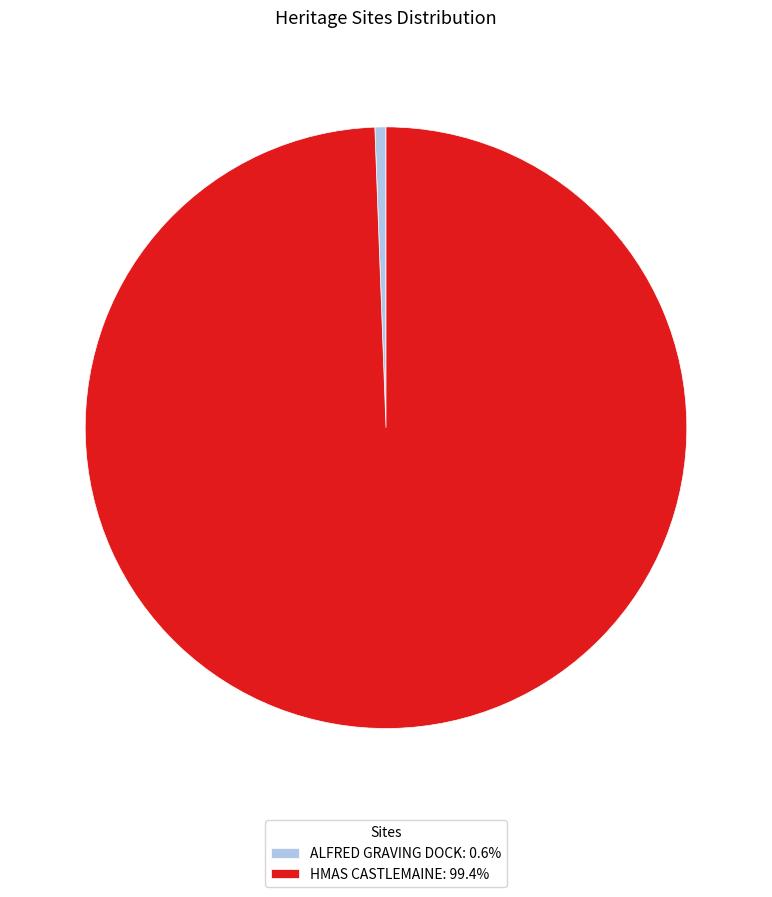

Rank the categories by value from lowest to highest.

ALFRED GRAVING DOCK, HMAS CASTLEMAINE